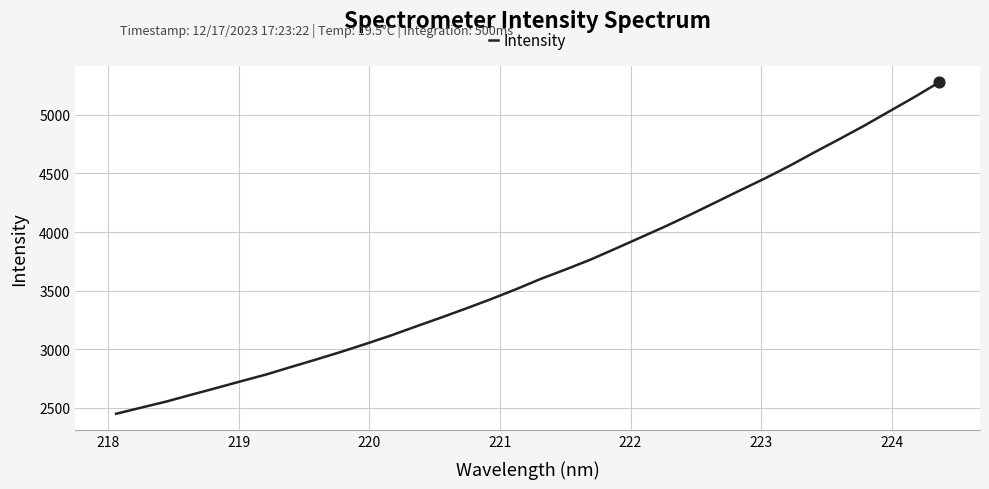

What is the minimum value shown in the chart?

2449.0